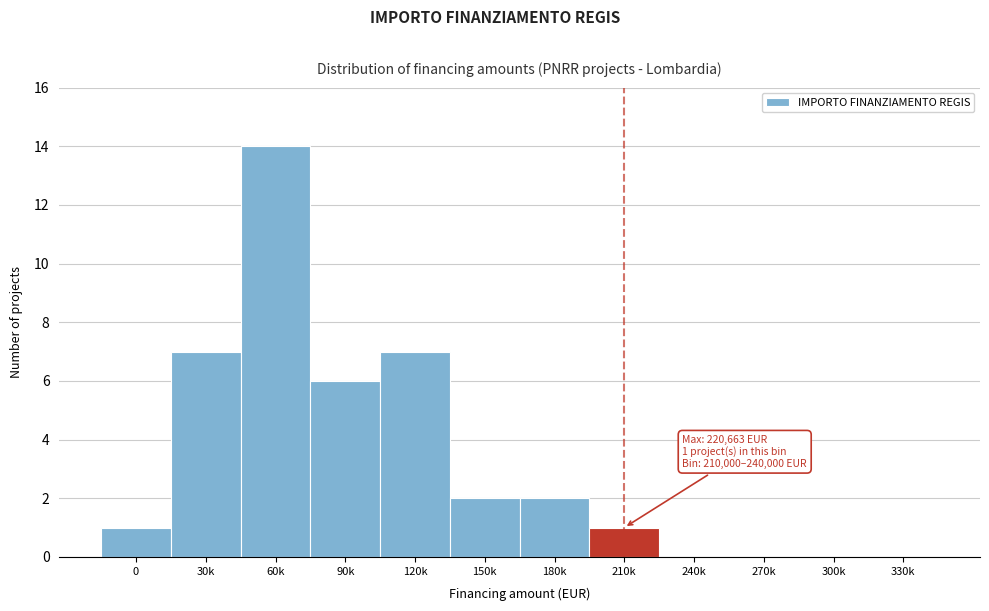

Reading left to right, what are all the values shown in this chart?

0=1	30k=7	60k=14	90k=6	120k=7	150k=2	180k=2	210k=1	240k=0	270k=0	300k=0	330k=0